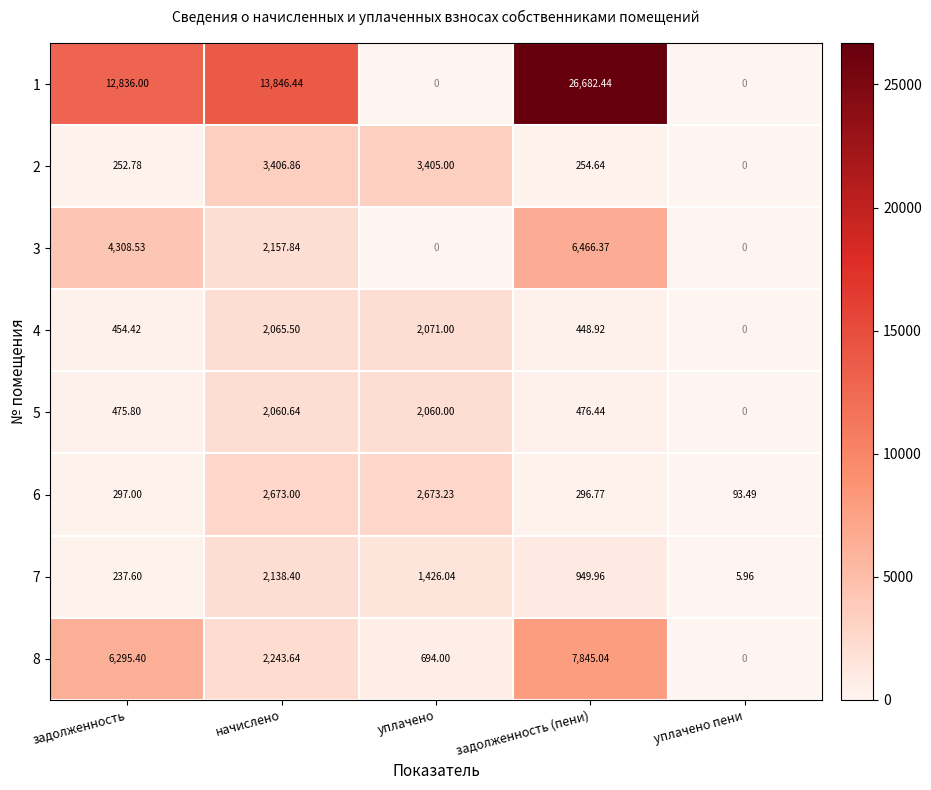

Which category has the highest value across all series?

задолженность (пени)